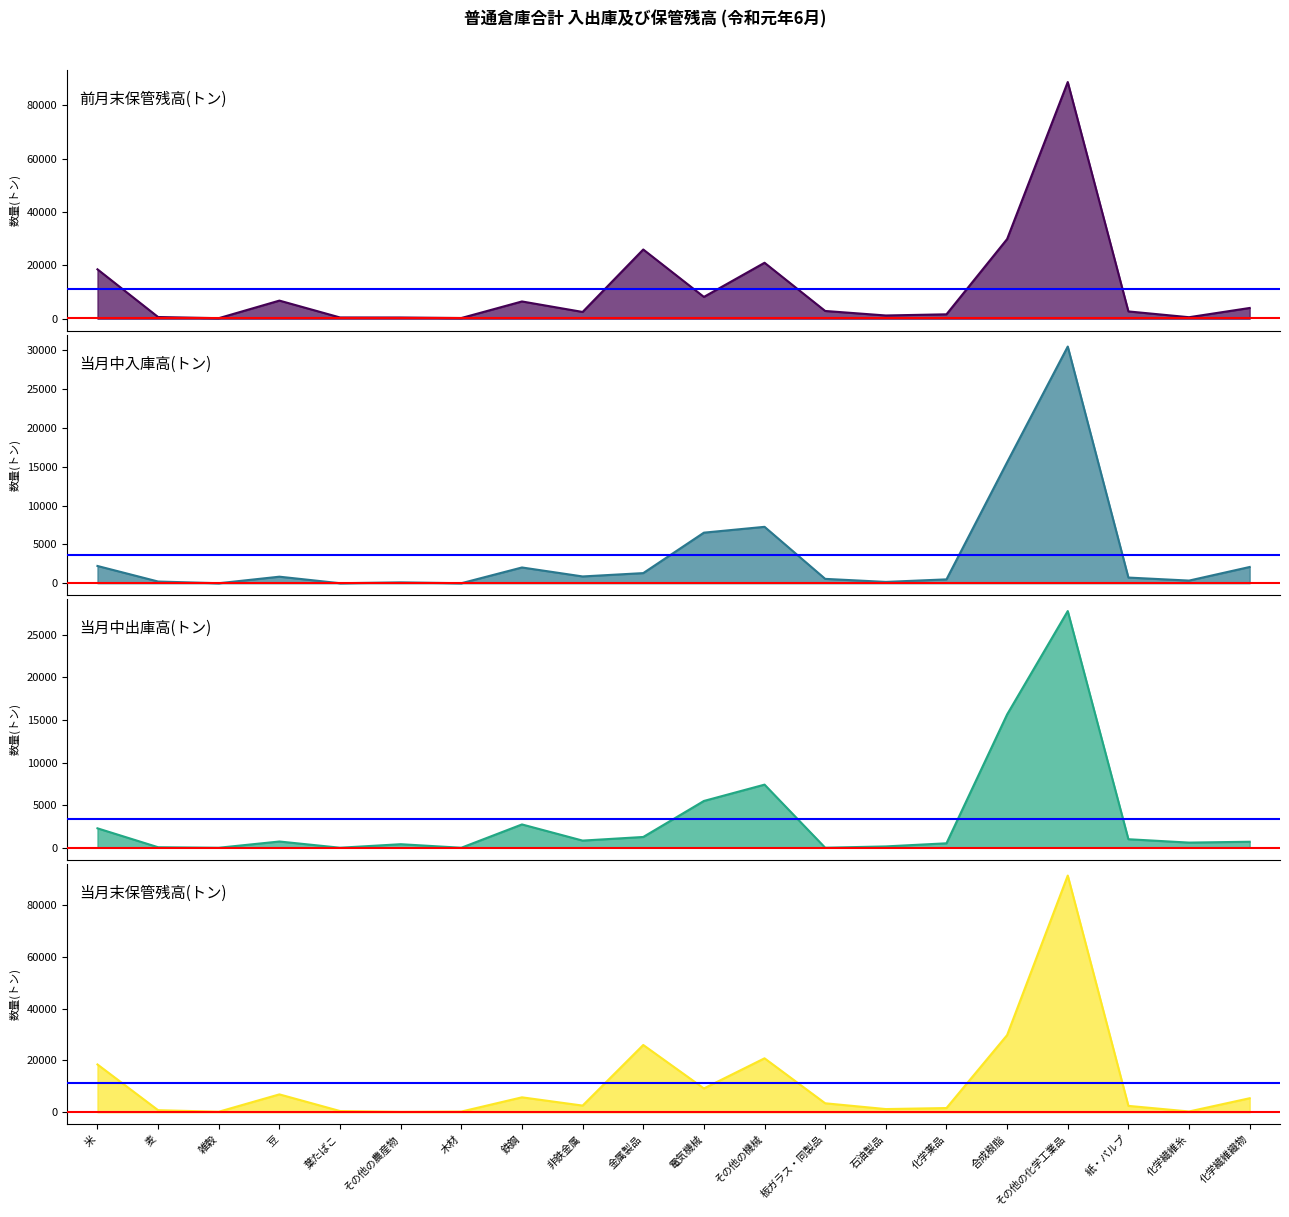

At which category is the sum across all series the highest?

その他の化学工業品